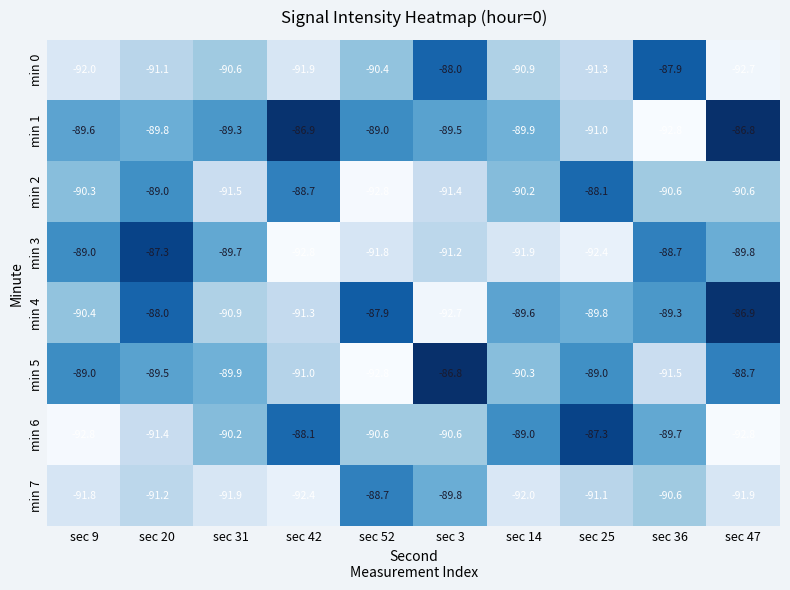

At sec 31, list the series in order from smallest to largest.

min 7, min 2, min 4, min 0, min 6, min 5, min 3, min 1